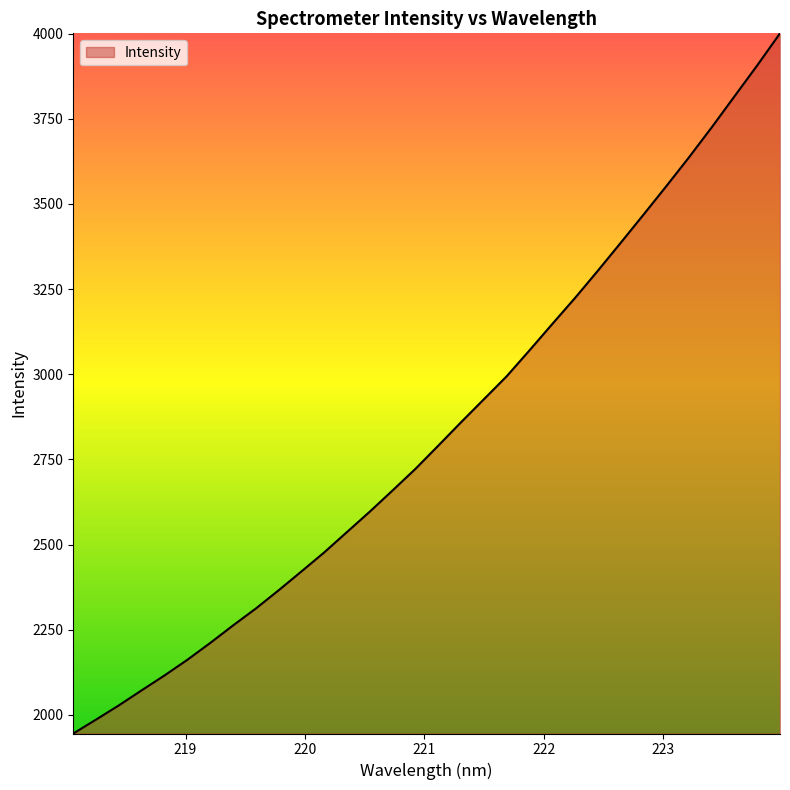

How many categories are shown in the chart?

32